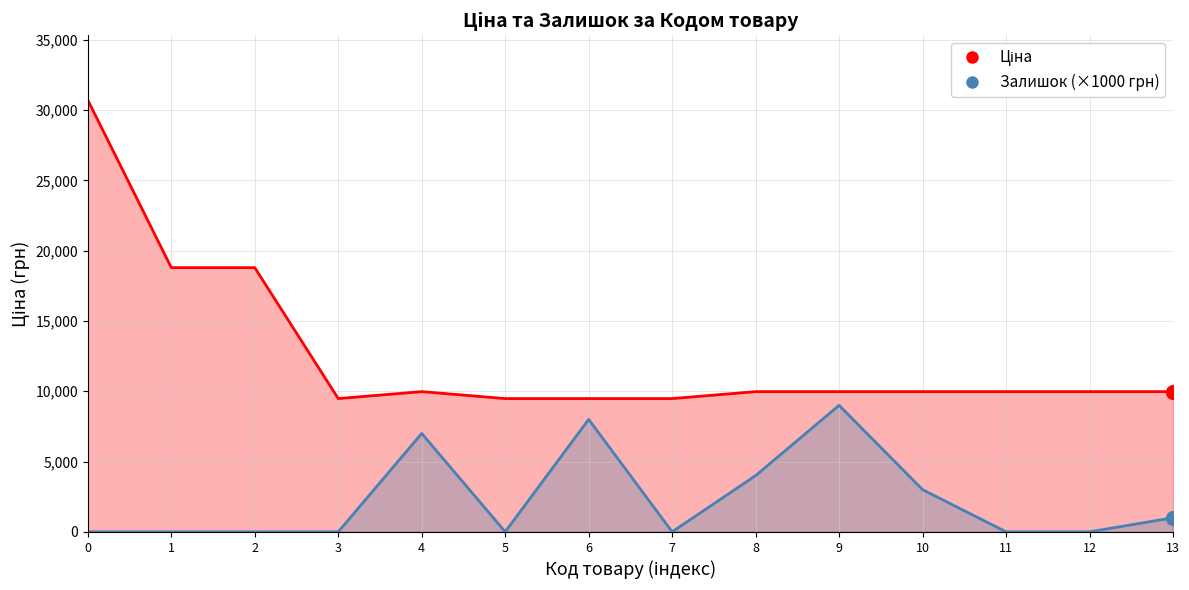

True or false: Залишок has more than 2 points higher than both neighbors.

True